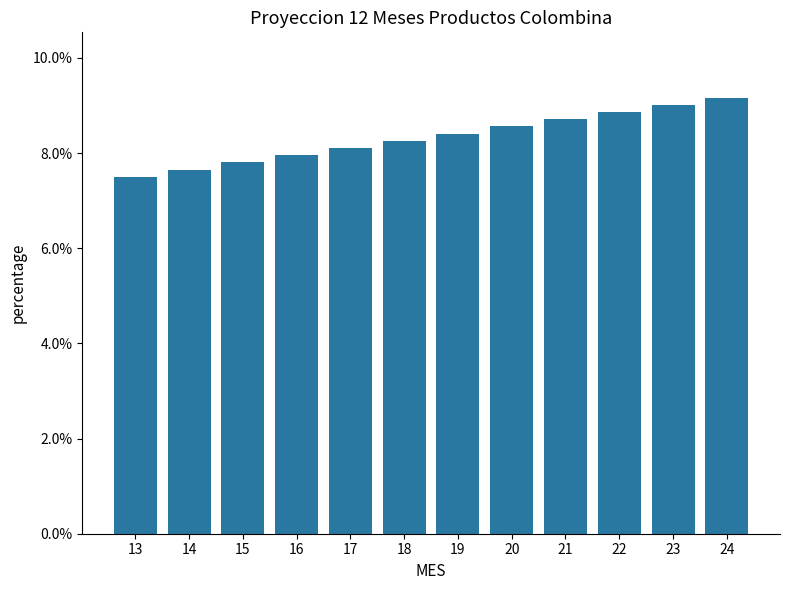

Which category has the lowest value across all series?

13